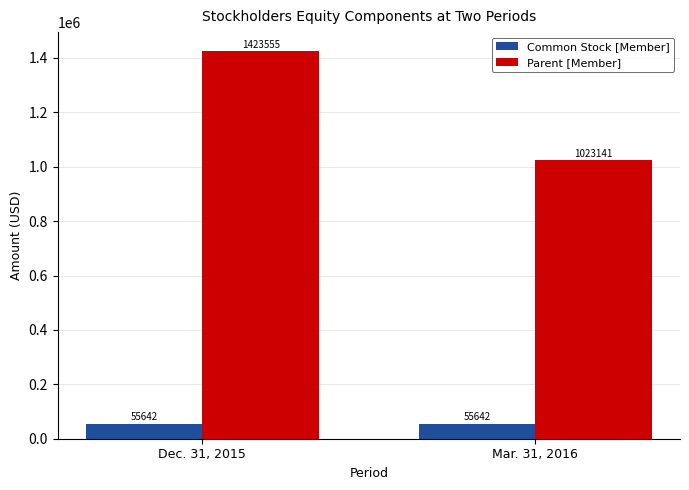

Read the Parent [Member] value at Dec. 31, 2015, to the nearest 100.

1423600